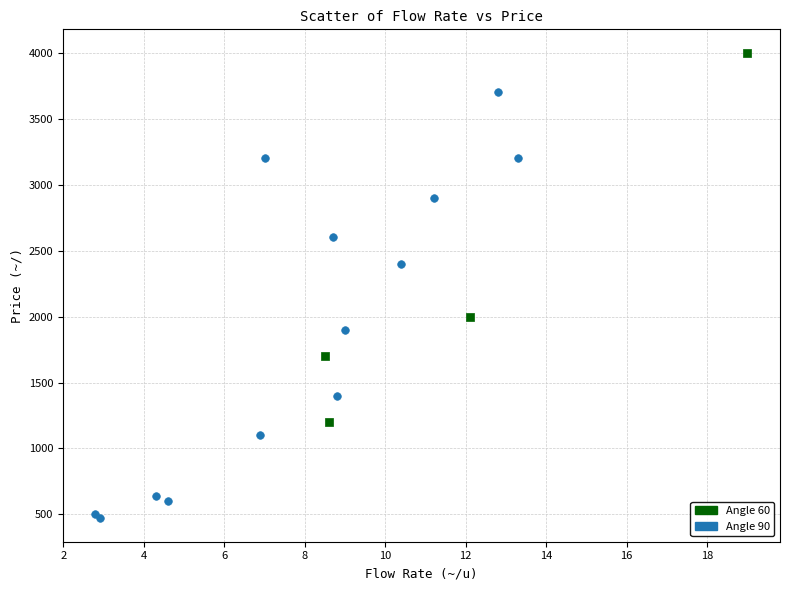

Which series contains the highest Y value?

Angle 60